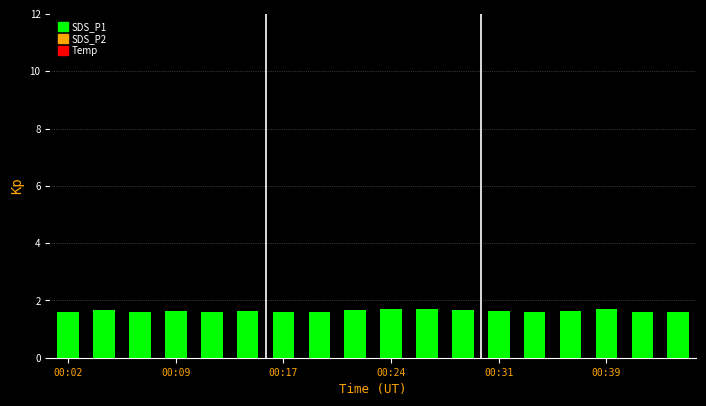

Count the values in the range 1 to 2.

18